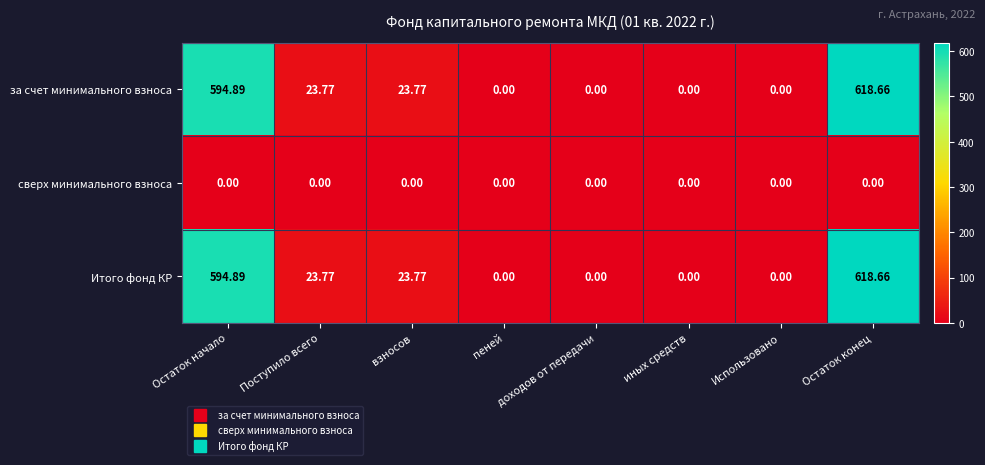

At which category is the sum across all series the highest?

Остаток конец